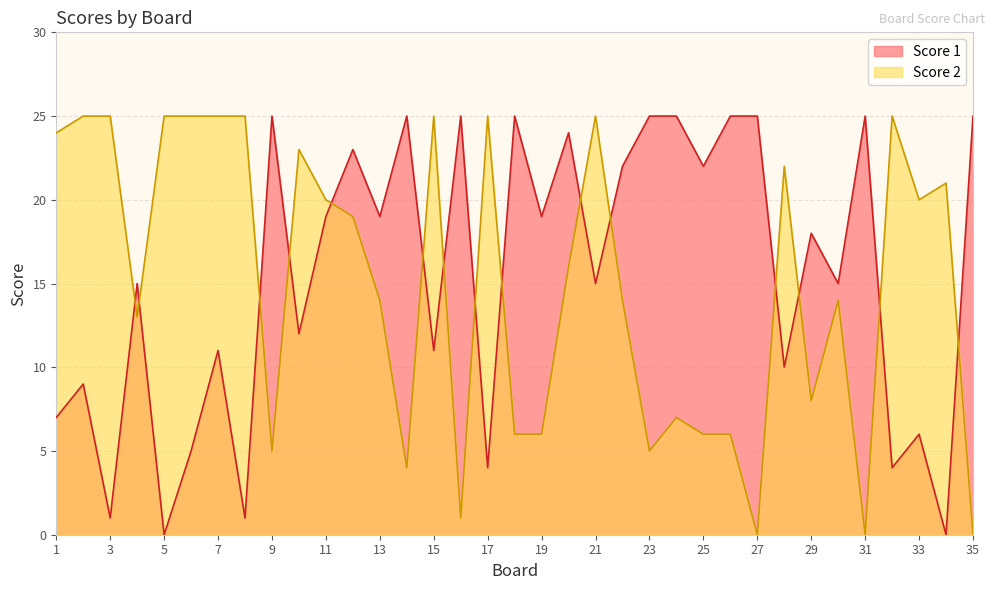

Which series has the widest spread of values?

Score 1